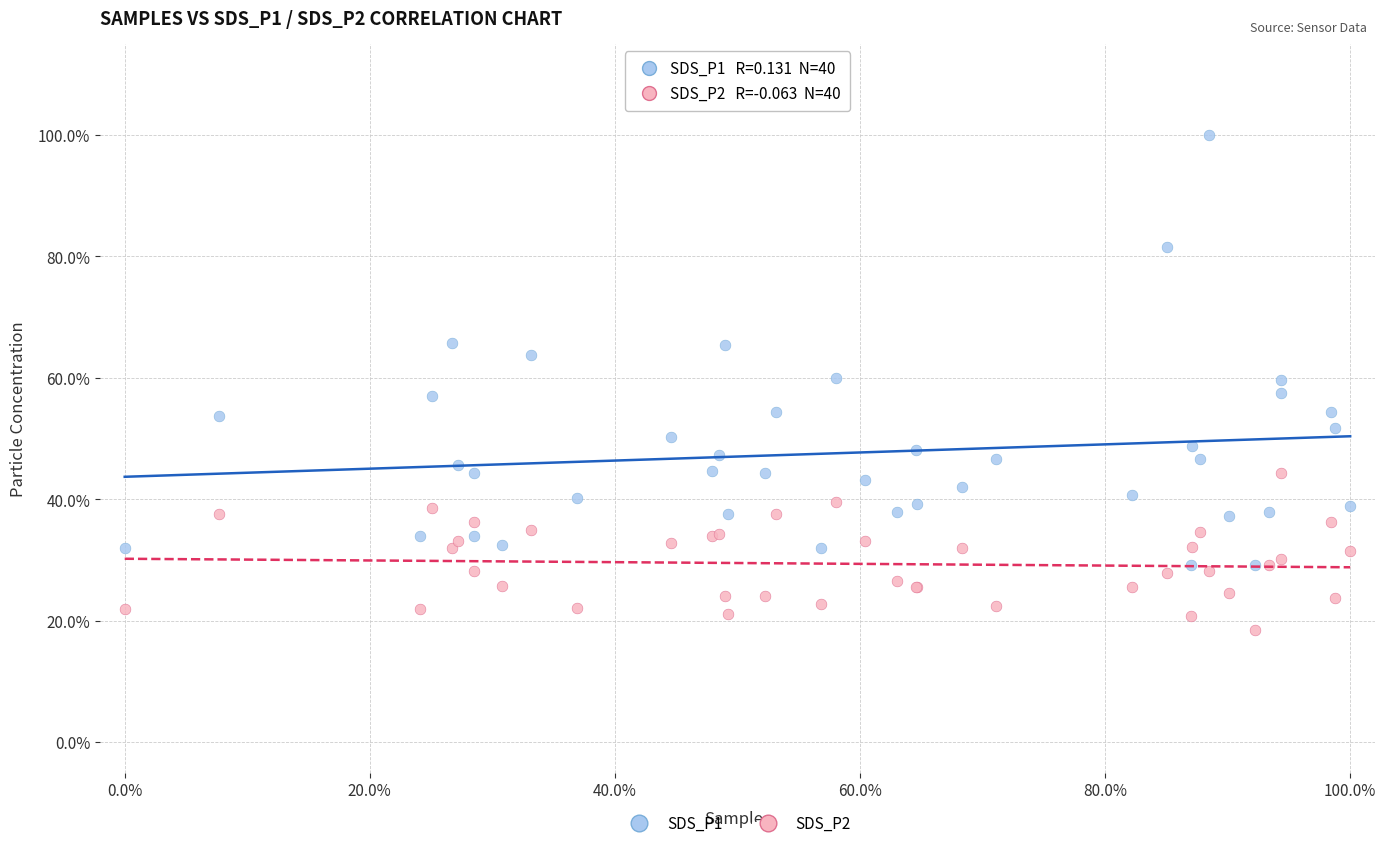

Which series contains the lowest Y value?

SDS_P2